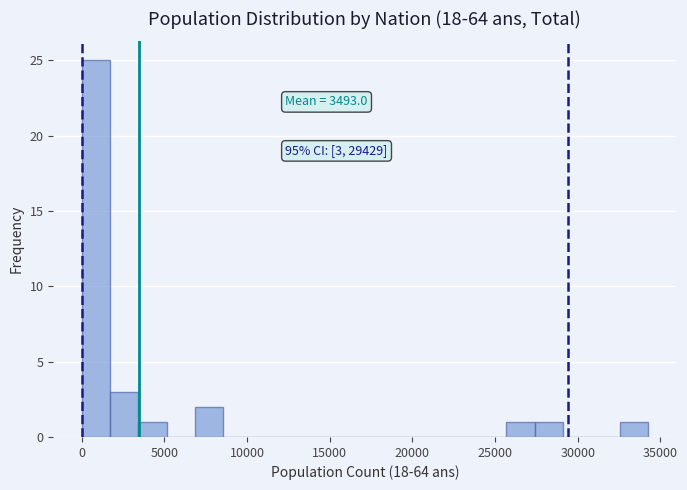

Read against the x-axis, roughly where is the centre of the tallest bar?

1000